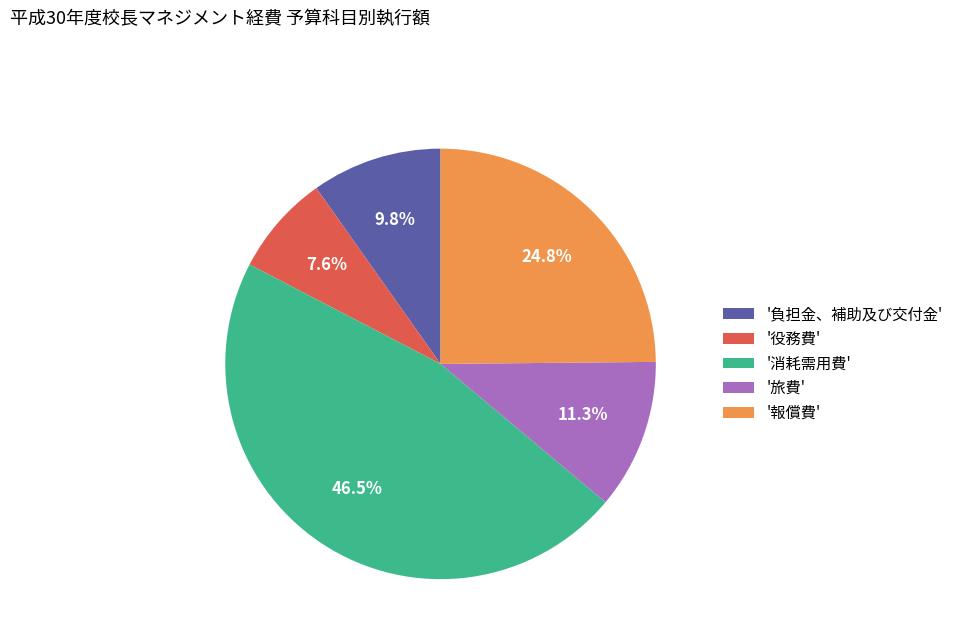

What is the smallest slice in the pie chart?

'役務費'